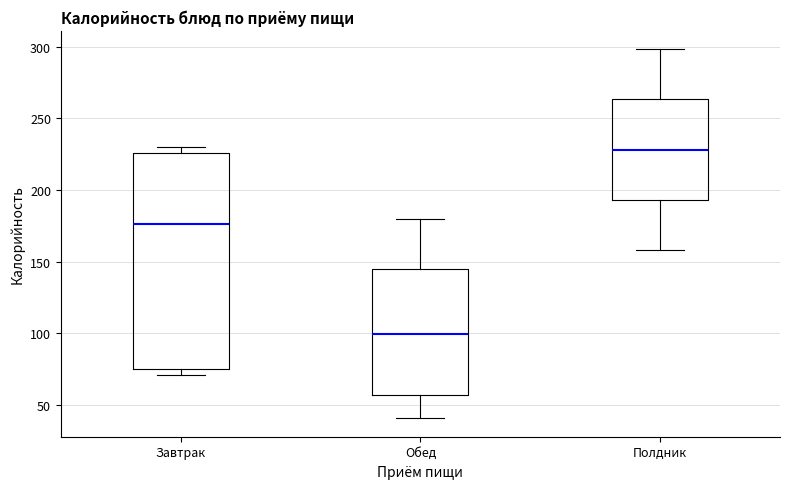

Reading left to right, transcribe this box plot: for each box, give where its median line is, the range the box spans, and where its two whiskers end, as read against the y-axis. The values are not printed on the chart, so give them approximately, as read against the axis.

Завтрак: median 175, box 75 to 225, whiskers 70 to 230
Обед: median 100, box 55 to 145, whiskers 40 to 180
Полдник: median 230, box 195 to 265, whiskers 160 to 300